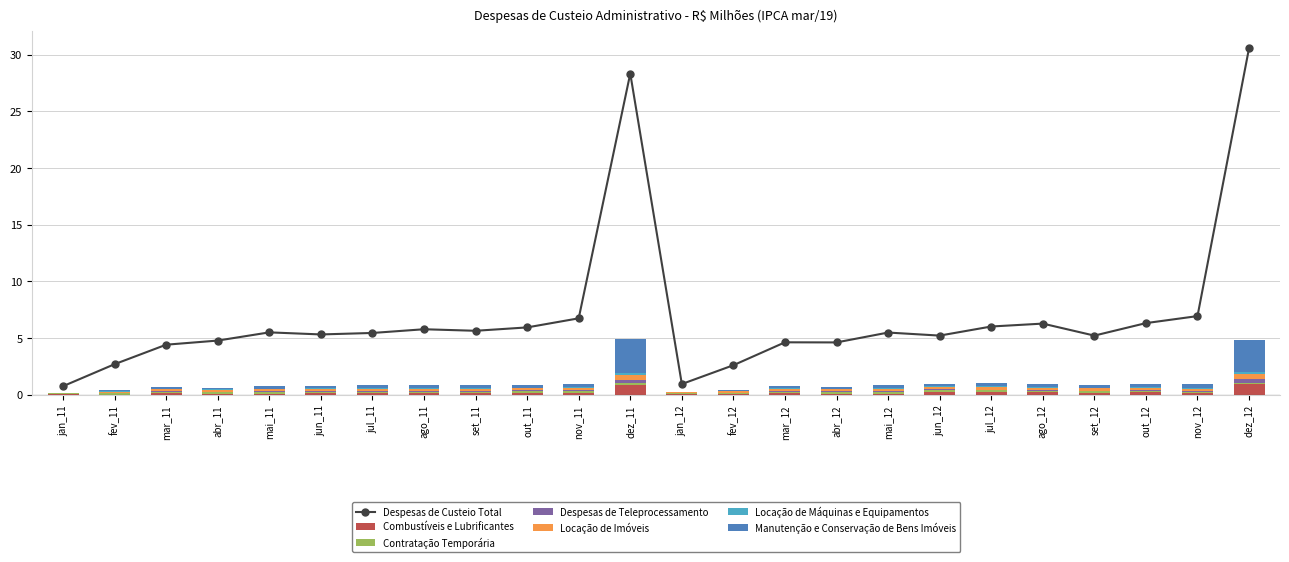

What is the label of the 15th bar from the right?

out_11